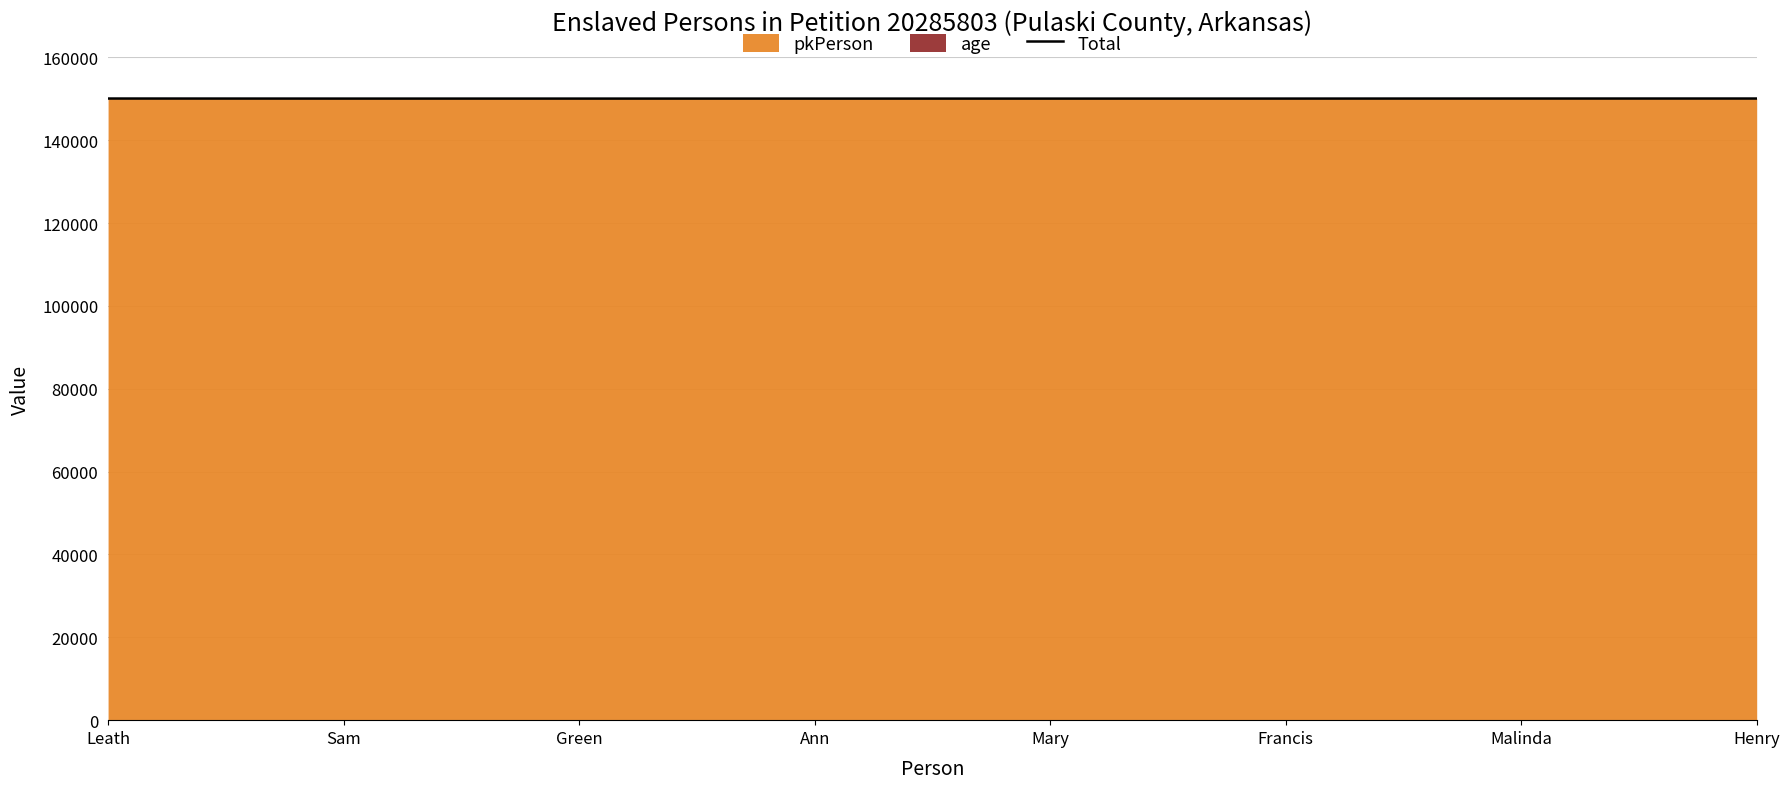

What is the difference between the maximum and minimum values?

20